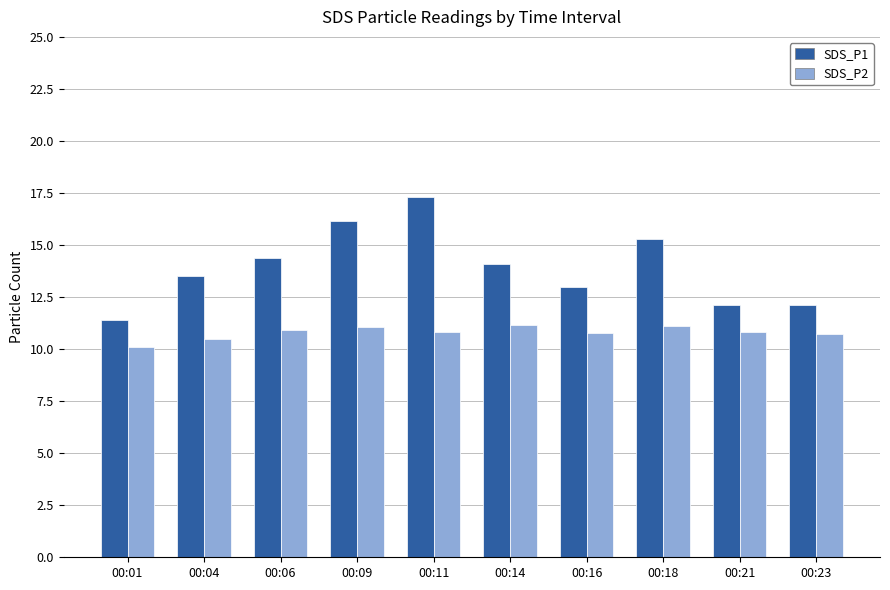

Which category has the lowest value in the SDS_P2 series?

00:01